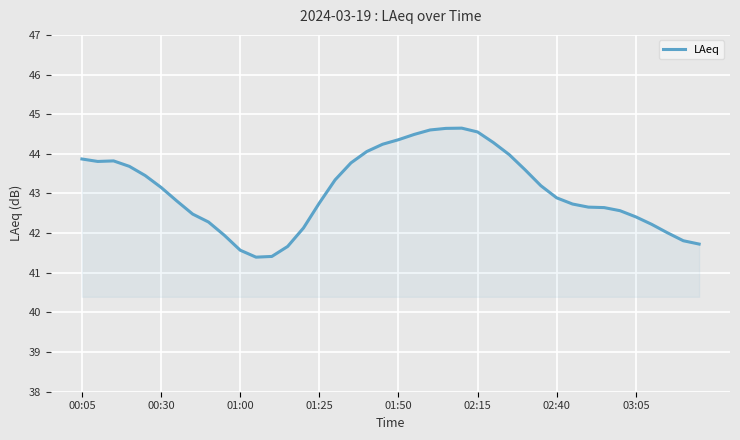

What is the maximum value shown in the chart?

44.6